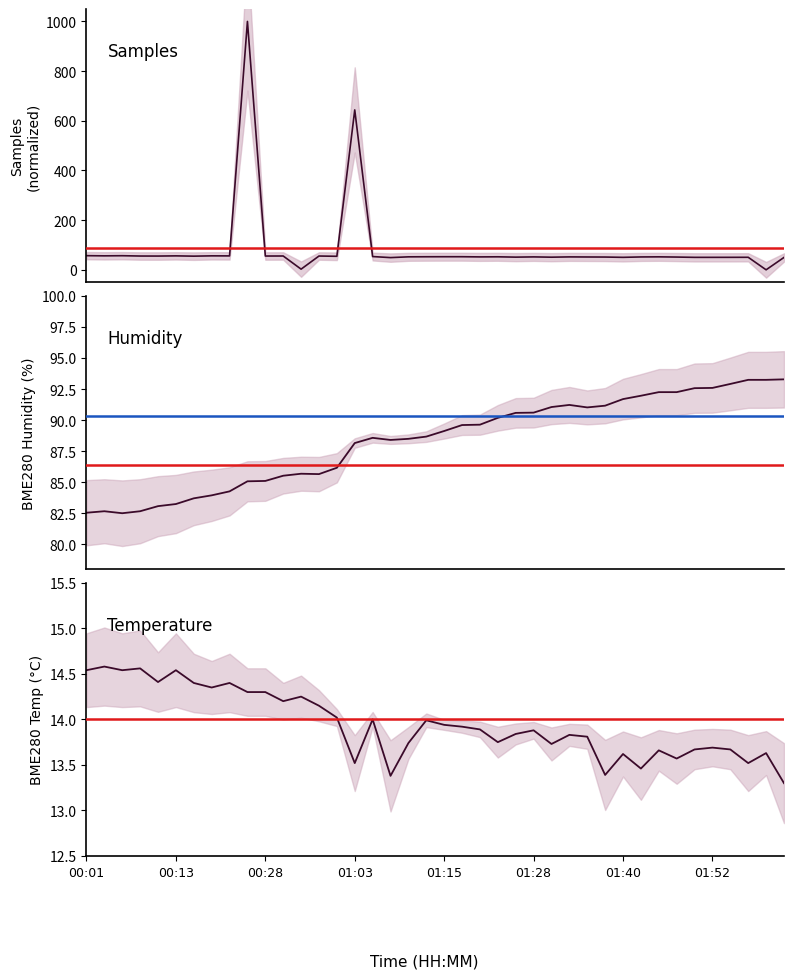

Reading left to right, transcribe all the data shown in this chart.

Samples: 56.9	56.2	56.7	55.5	55.4	56.1	55.0	56.2	56.0	1000.0	55.5	55.6	2.7	55.5	54.4	643.7	53.3	49.2	52.2	52.5	52.7	52.7	52.0	52.3	51.0	52.0	50.8	52.0	51.6	51.4	50.2	51.8	52.2	51.3	50.1	50.2	50.2	50.4	0.0	49.8
BME280_temperature: 14.5	14.6	14.5	14.6	14.4	14.5	14.4	14.3	14.4	14.3	14.3	14.2	14.2	14.2	14.0	13.5	14.0	13.4	13.7	14.0	13.9	13.9	13.9	13.8	13.8	13.9	13.7	13.8	13.8	13.4	13.6	13.5	13.7	13.6	13.7	13.7	13.7	13.5	13.6	13.3
BME280_humidity: 82.5	82.7	82.5	82.7	83.1	83.2	83.7	83.9	84.3	85.1	85.1	85.5	85.7	85.7	86.2	88.2	88.6	88.4	88.5	88.7	89.1	89.6	89.6	90.2	90.6	90.6	91.0	91.2	91.0	91.2	91.7	92.0	92.2	92.2	92.6	92.6	92.9	93.2	93.2	93.3